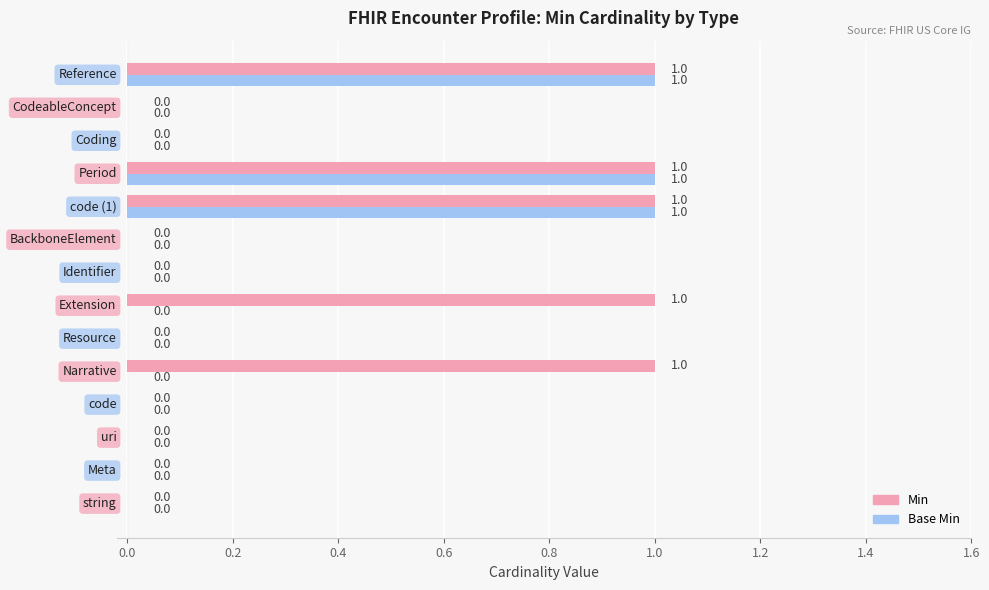

How many series are shown in this chart?

2